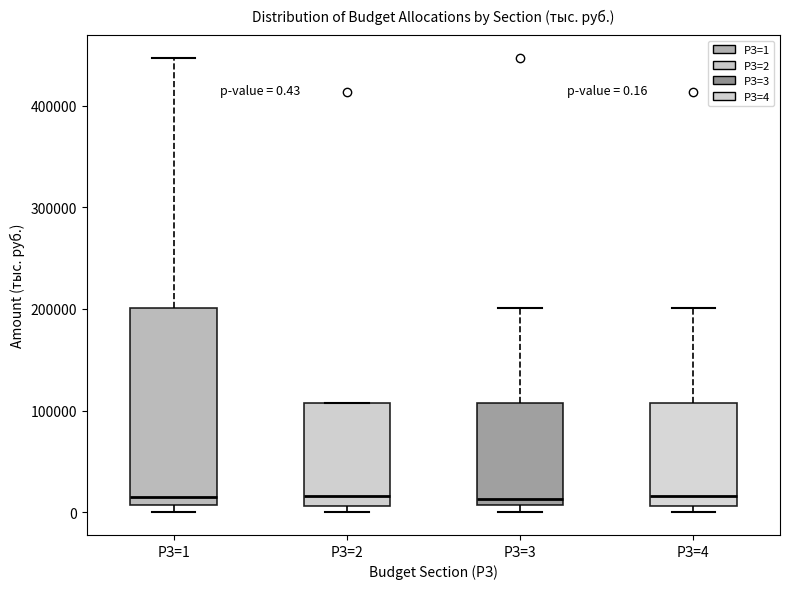

Which box is the tallest, from its lower edge to its upper edge?

РЗ=1